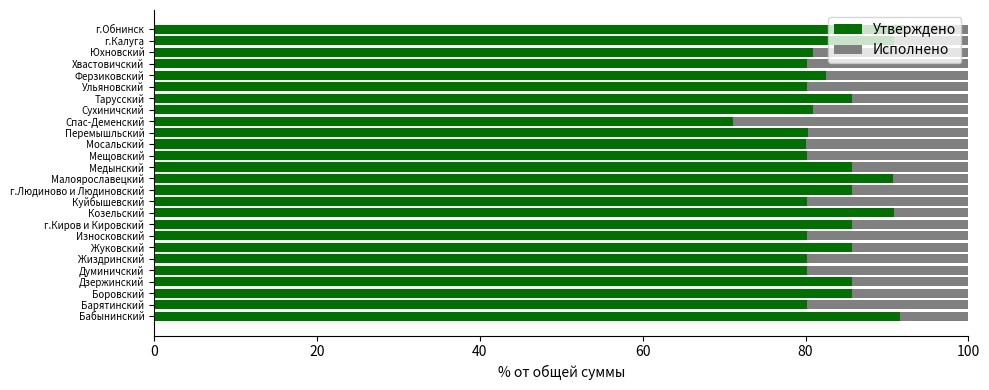

The Утверждено series shows 56.5 at г.Киров и Кировский. True or false?

False